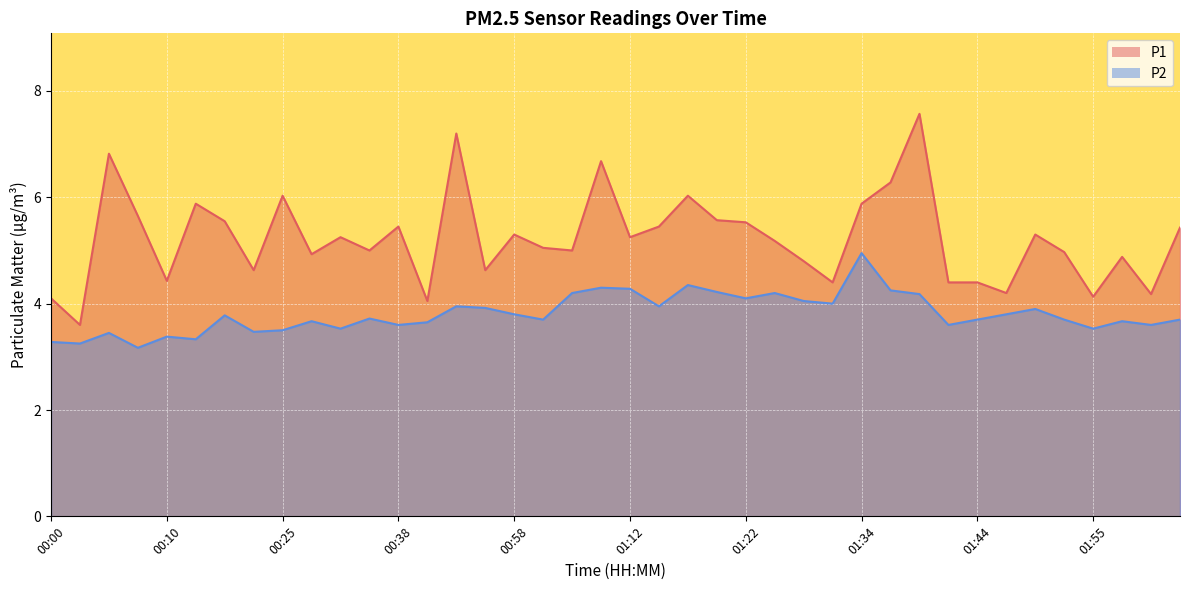

What are all the series names shown in the legend?

P1, P2